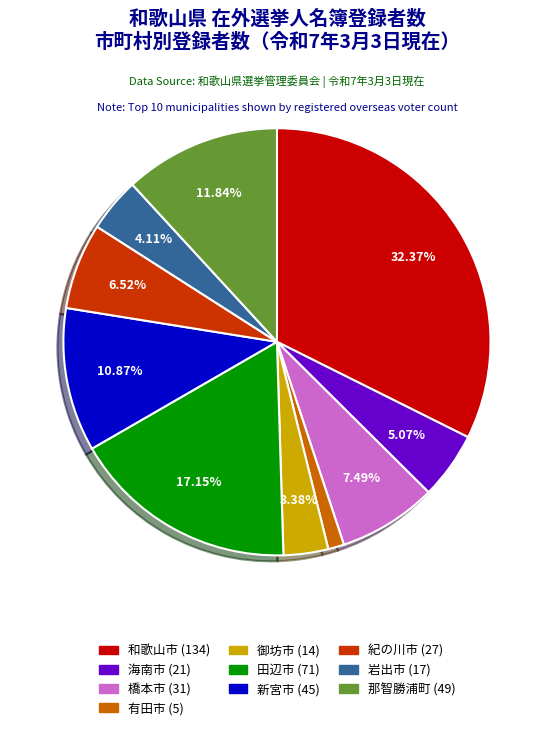

Does any single category account for the majority?

No